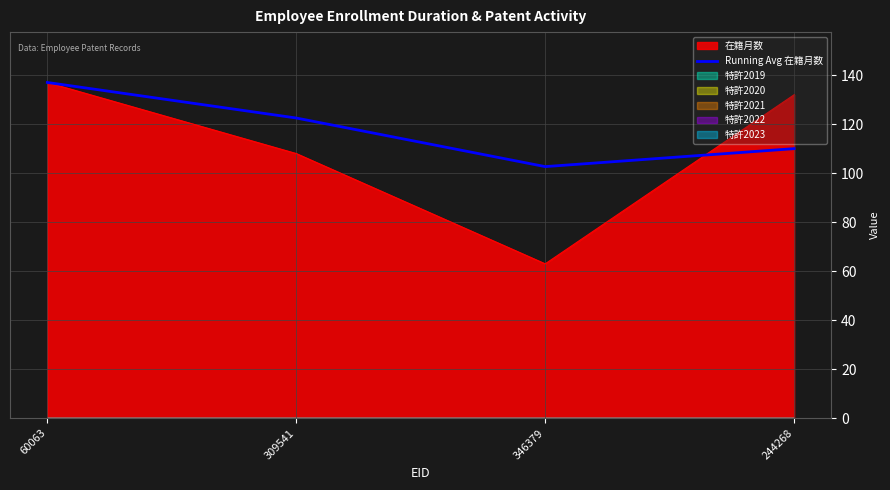

At which label is Running Avg 在籍月数 closest to 119?

309541